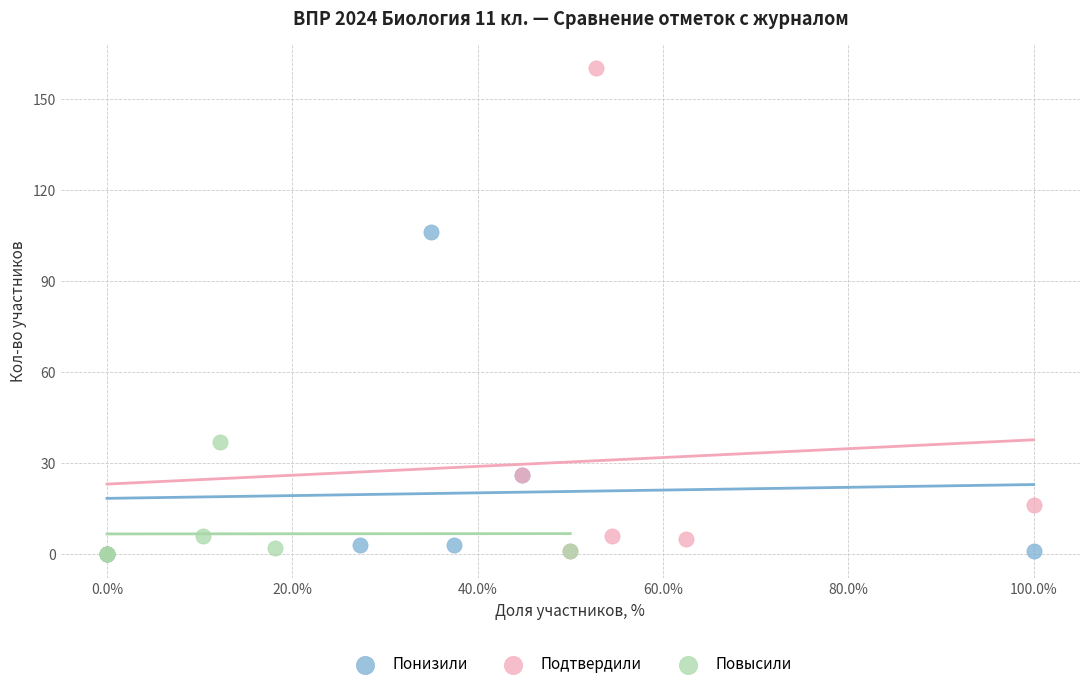

Which series reaches the maximum Y coordinate?

Подтвердили